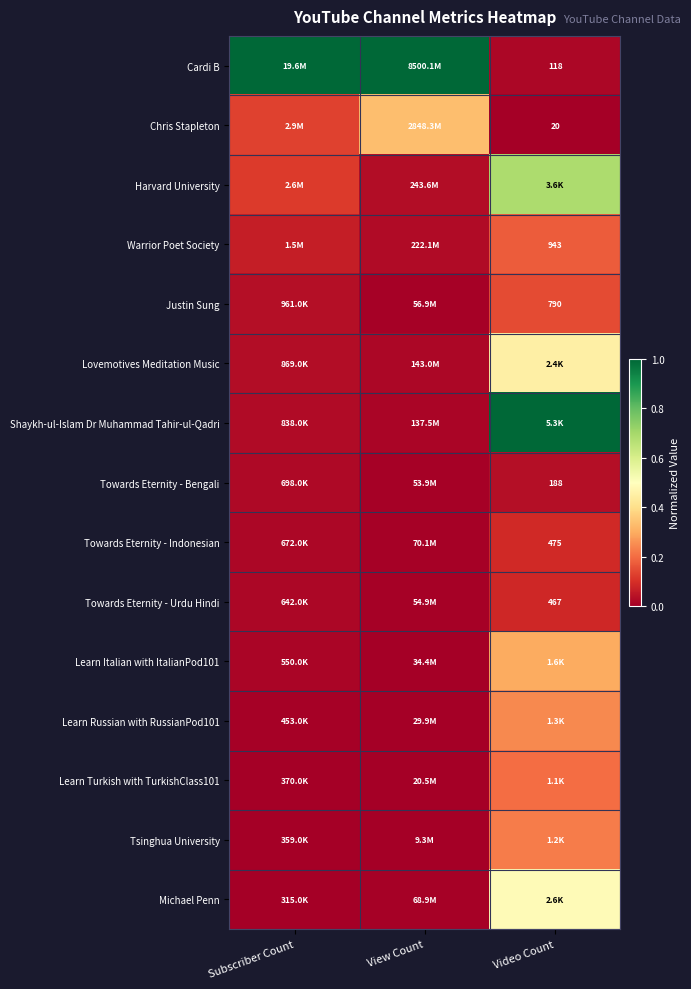

What is the approximate value of Michael Penn at Video Count?

0.5